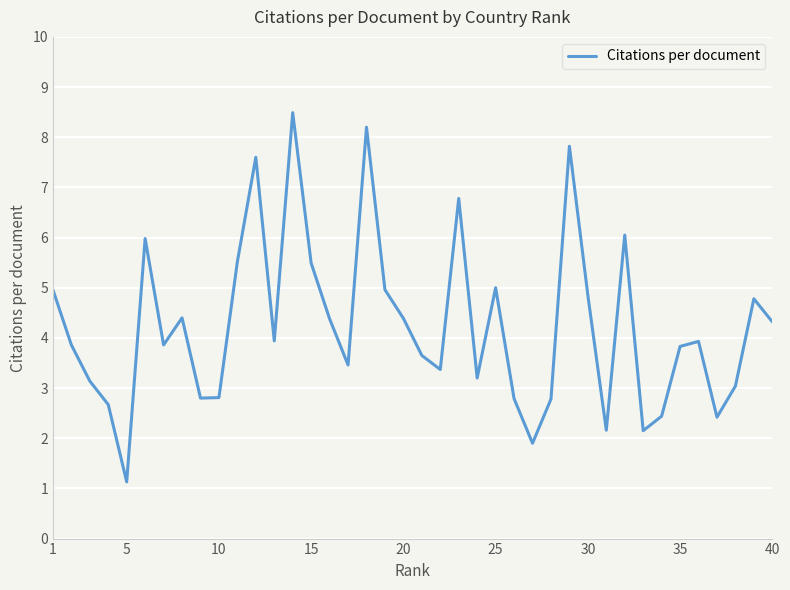

What is the difference between the maximum and minimum values?

7.4